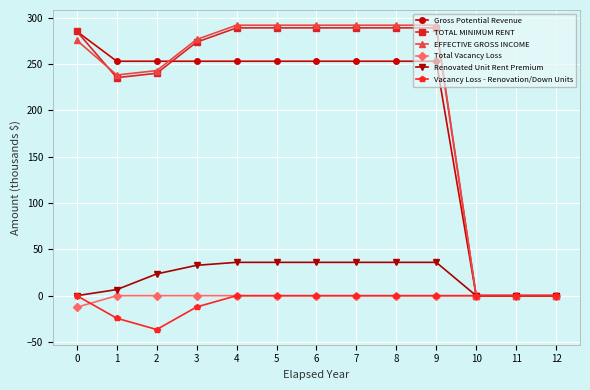

What is the spread (max minus min) of values at 4?

292.0